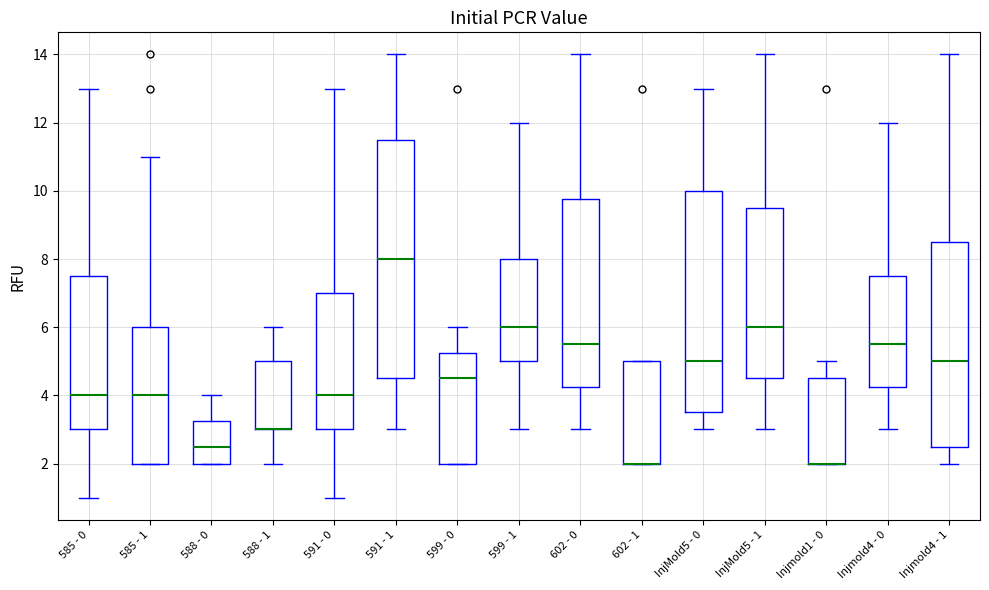

Where does the lower whisker of the box for 599 - 1 end on the y-axis? The values are not printed on the chart, so give them approximately, as read against the axis.

3.0